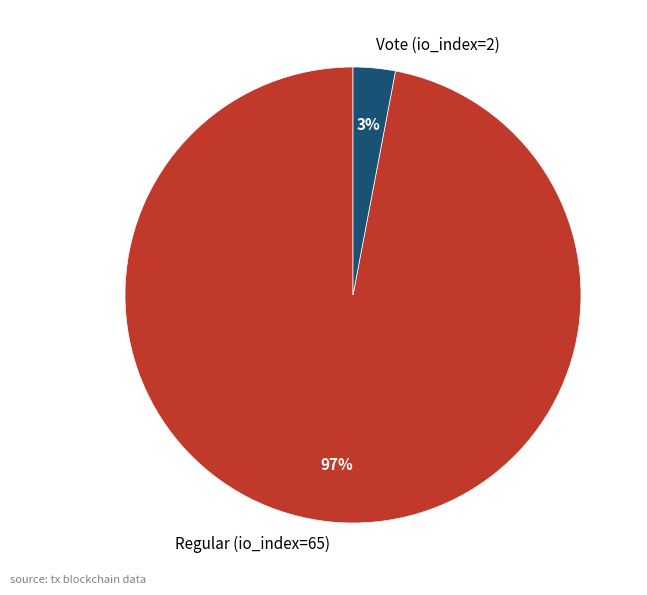

To the nearest percent, what portion does Regular (io_index=65) represent?

97%